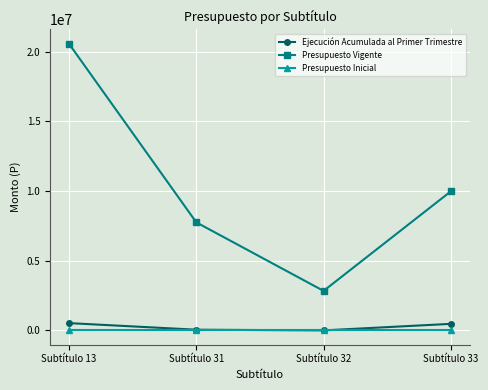

At which category is the sum across all series the highest?

Subtítulo 13